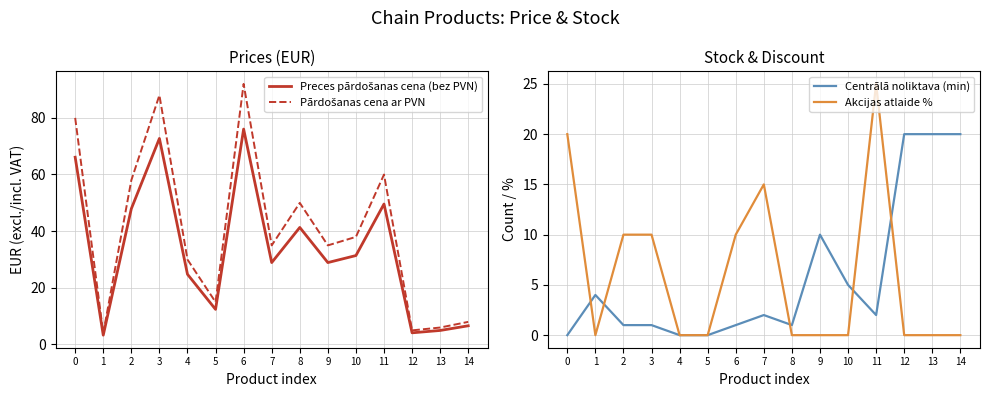

At which label does Preces pārdošanas cena (bez PVN) reach its peak?

6